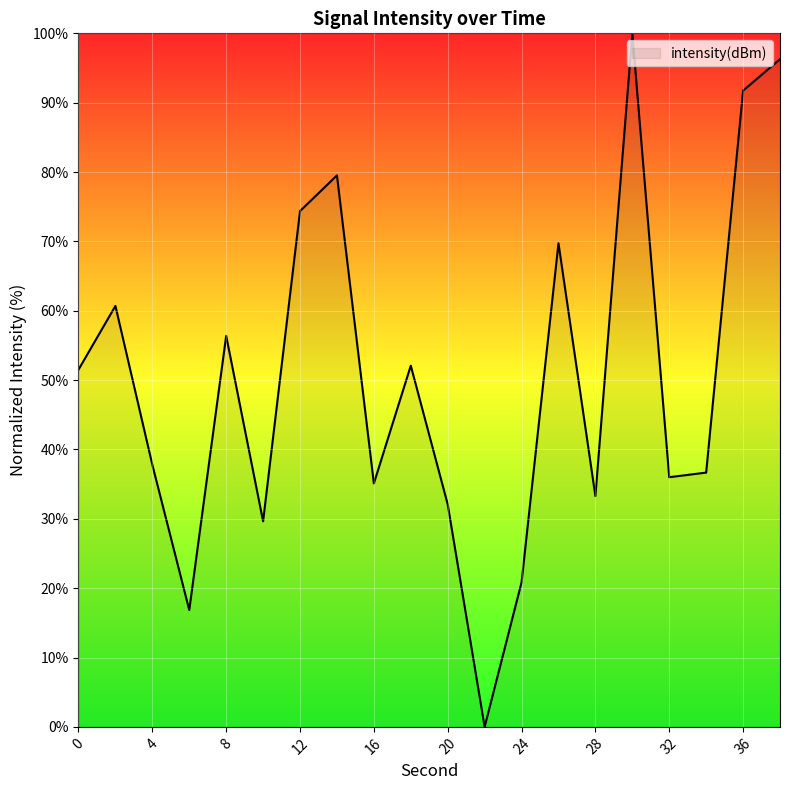

What is the greatest value displayed?

100.0